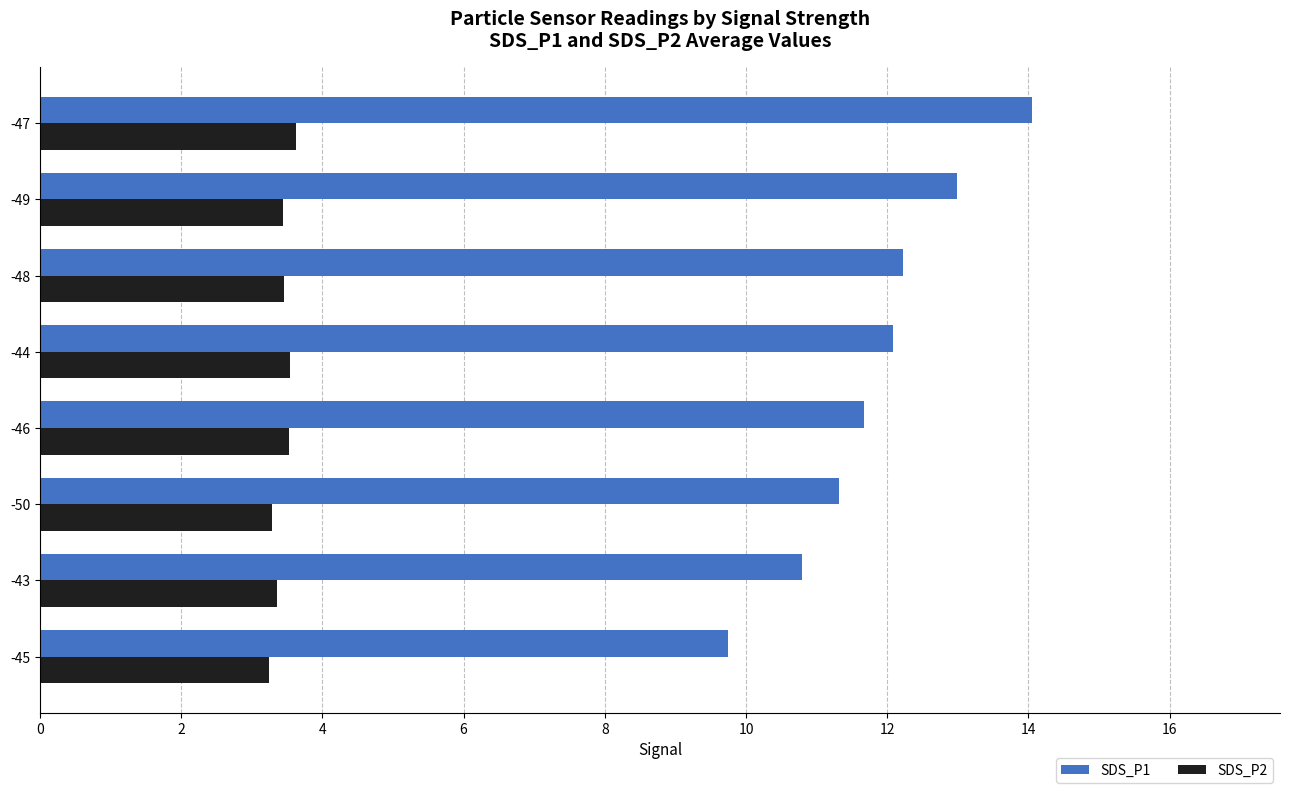

List the series in order of their overall mean, highest first.

SDS_P1, SDS_P2